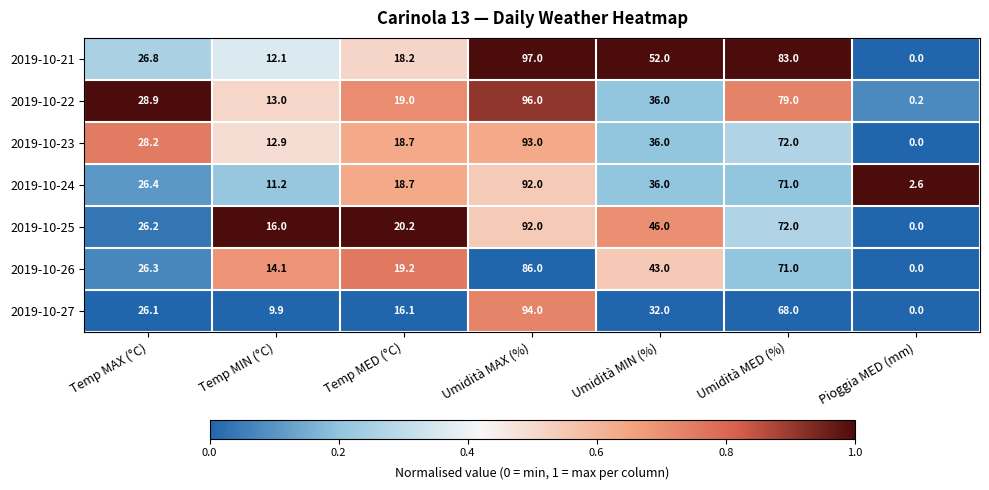

What is the greatest value displayed?

97.0